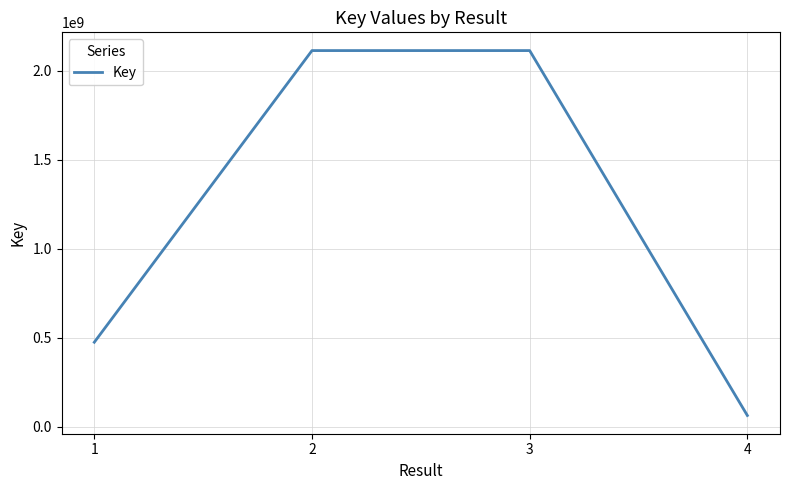

How many categories are shown in the chart?

4